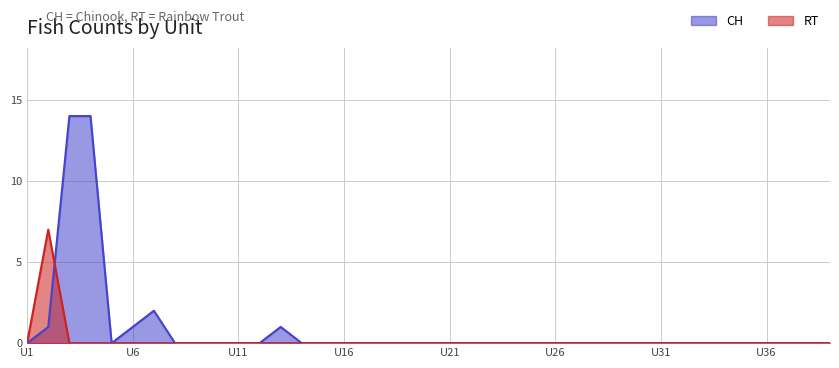

The value of RT at U2 is 10. True or false?

False